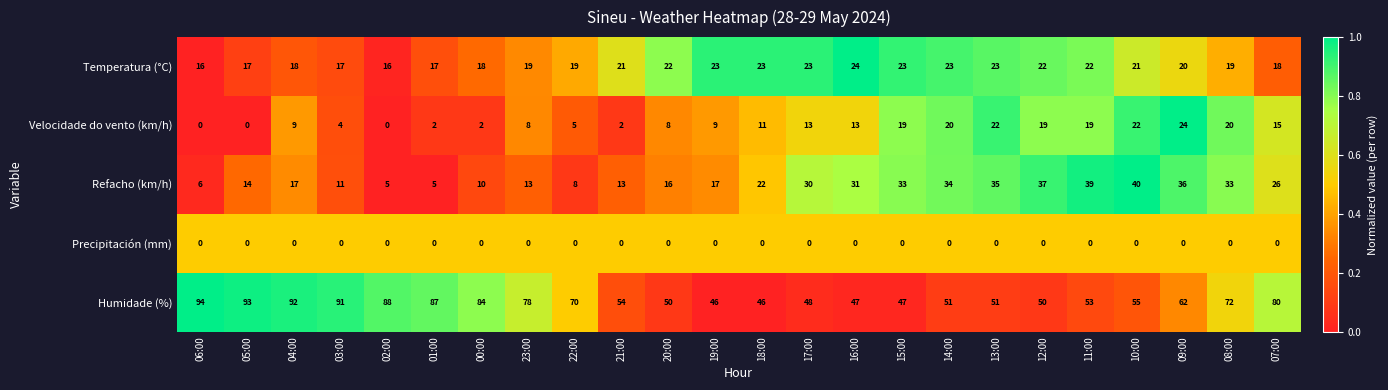

What is the sum of all Velocidade do vento (km/h) values?

266